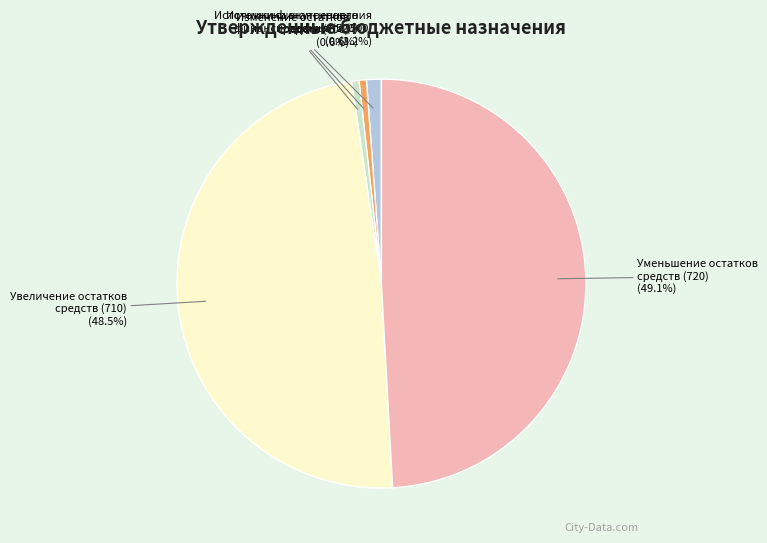

Which category has the biggest portion of the pie?

Уменьшение остатков средств (720)